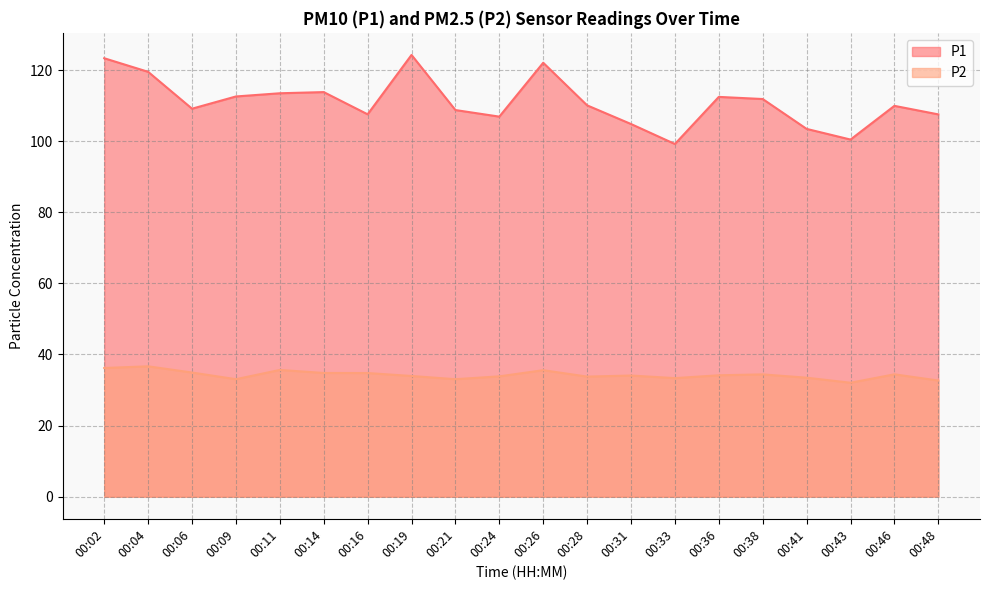

Where does the P1 series first go above 110?

00:02